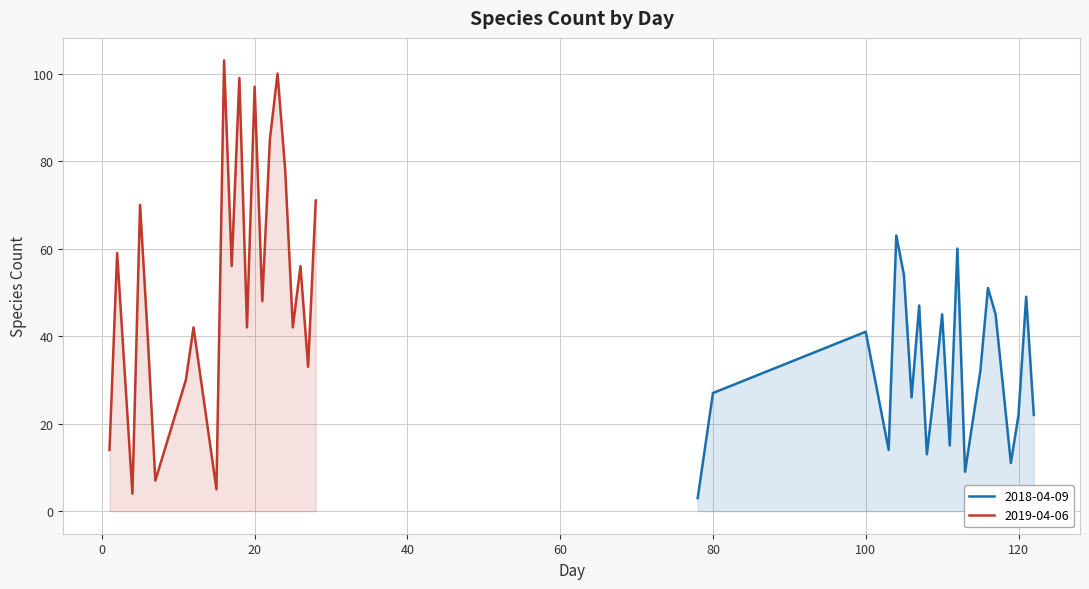

True or false: 2019-04-06 and 2018-04-09 cross at least once.

True